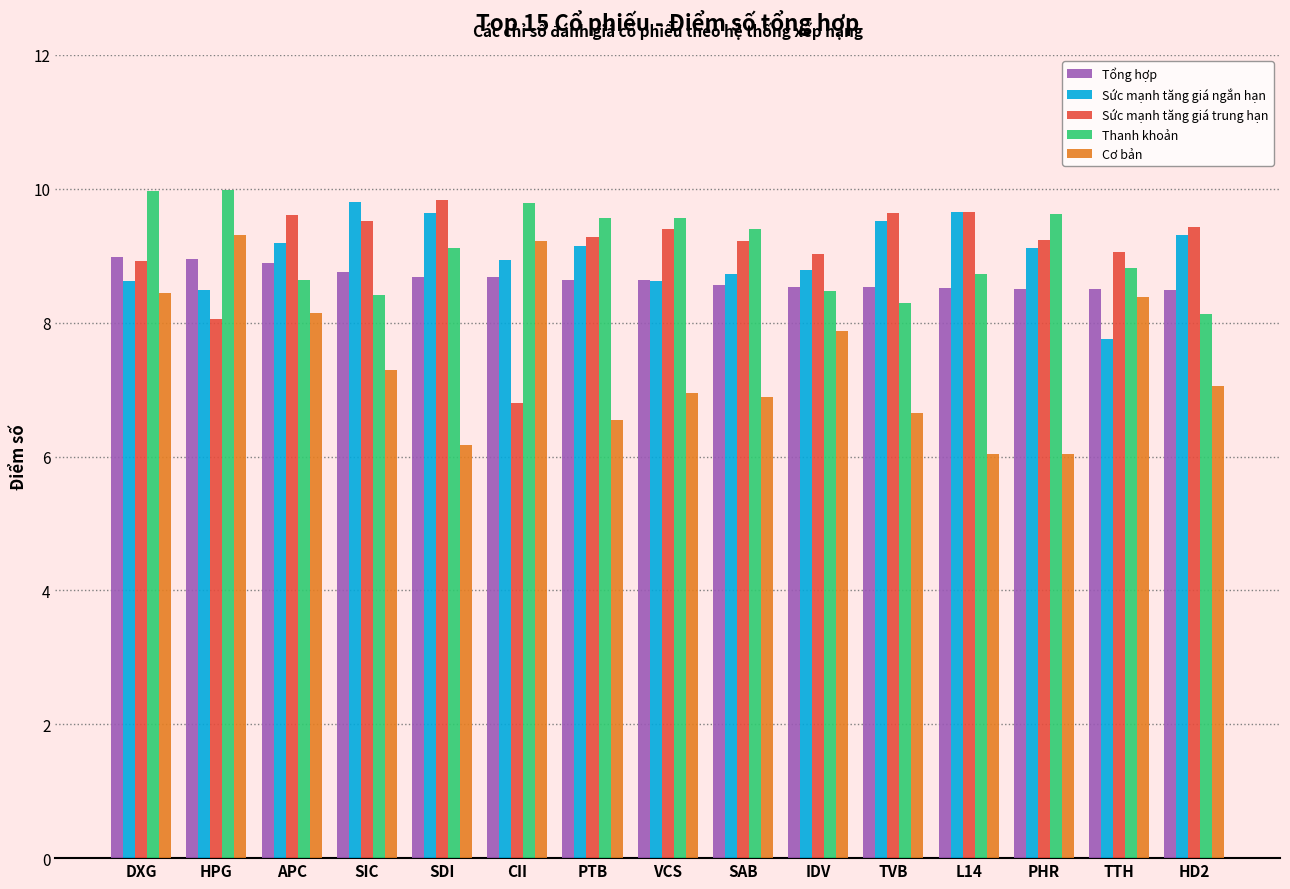

Is it true that Tổng hợp equals 8.6 at SAB?

True